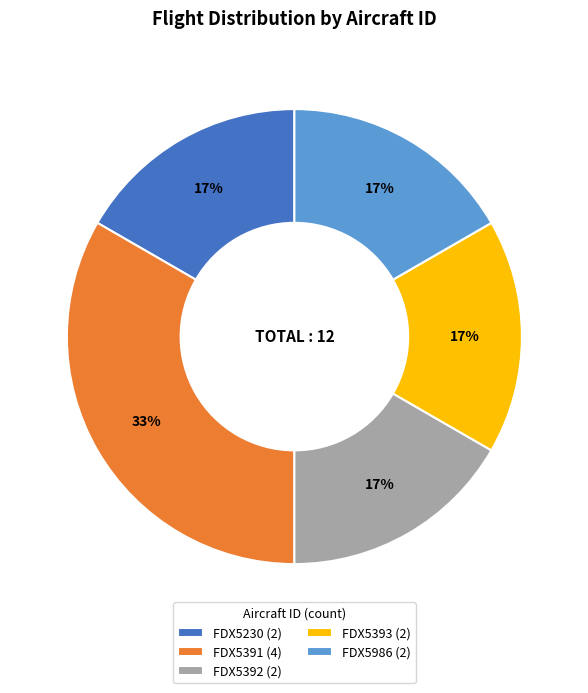

To the nearest percent, what is the combined percentage of FDX5393 and FDX5391?

50%